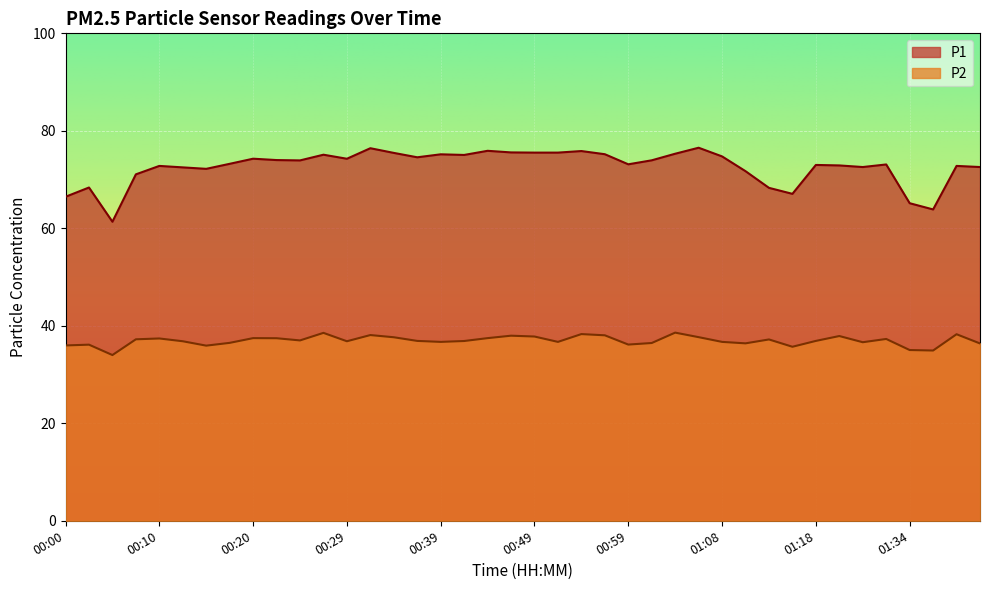

In P1, how many points are higher than both neighbors (excluding endpoints)?

12